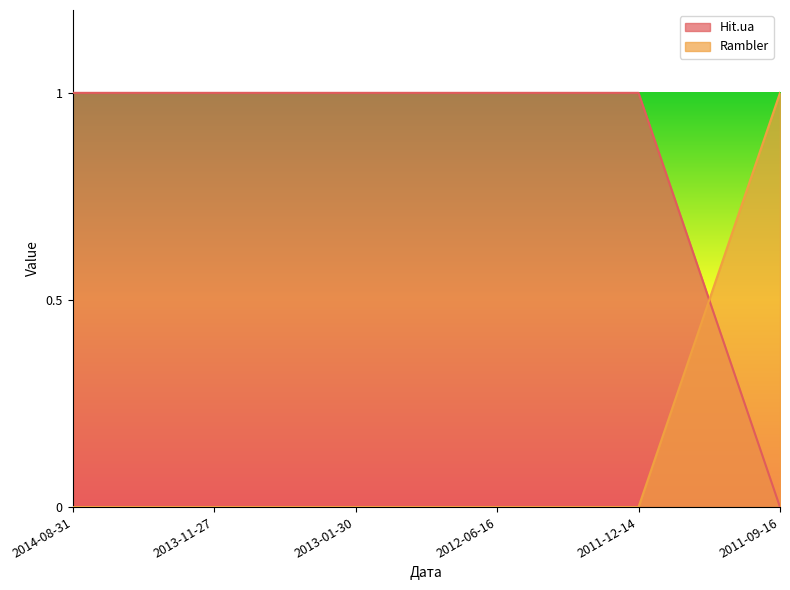

At which label is Rambler closest to 0?

2014-08-31